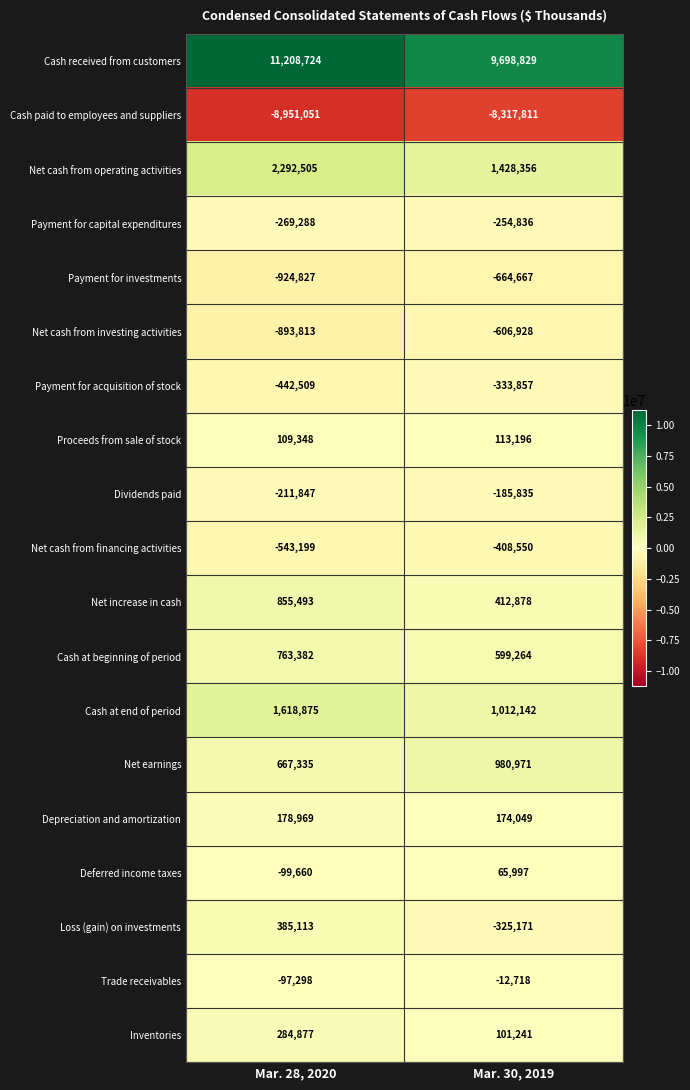

True or false: Net cash from operating activities has a value of 646789 at Mar. 28, 2020.

False